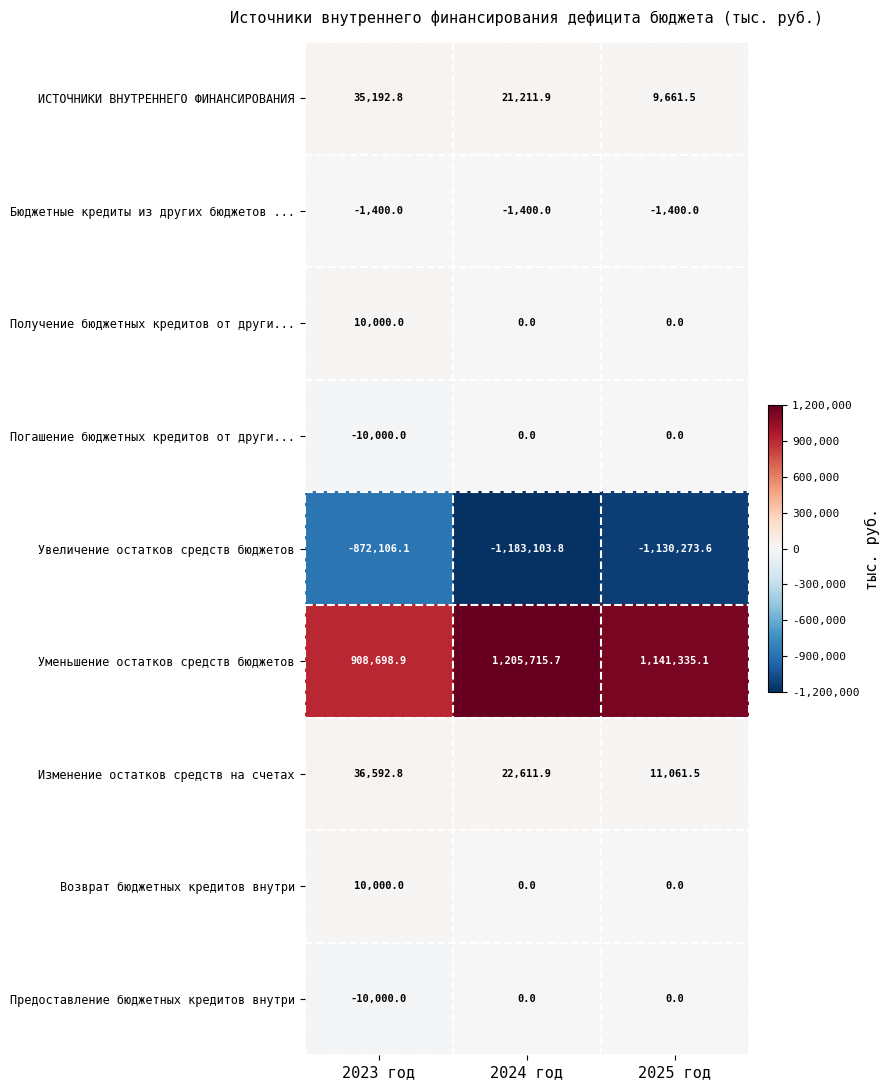

Between 2023 год and 2025 год, which series saw the biggest shift?

Увеличение остатков средств бюджетов